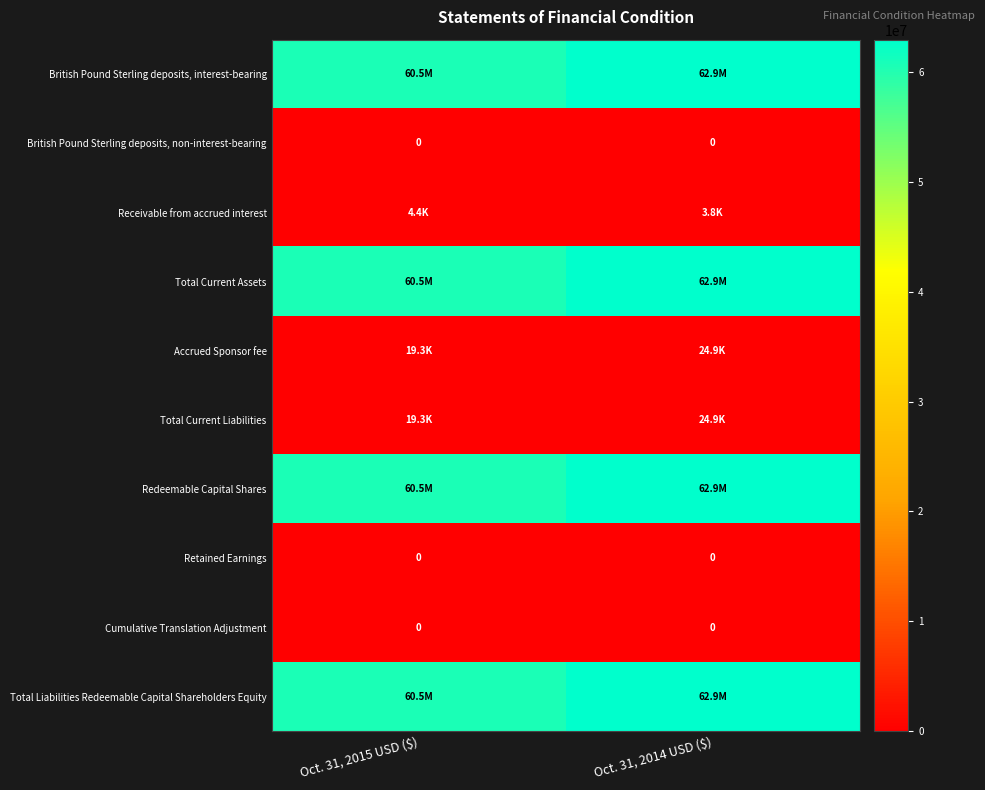

Is it true that British Pound Sterling deposits, non-interest-bearing equals 0 at Oct. 31, 2015 USD ($)?

True